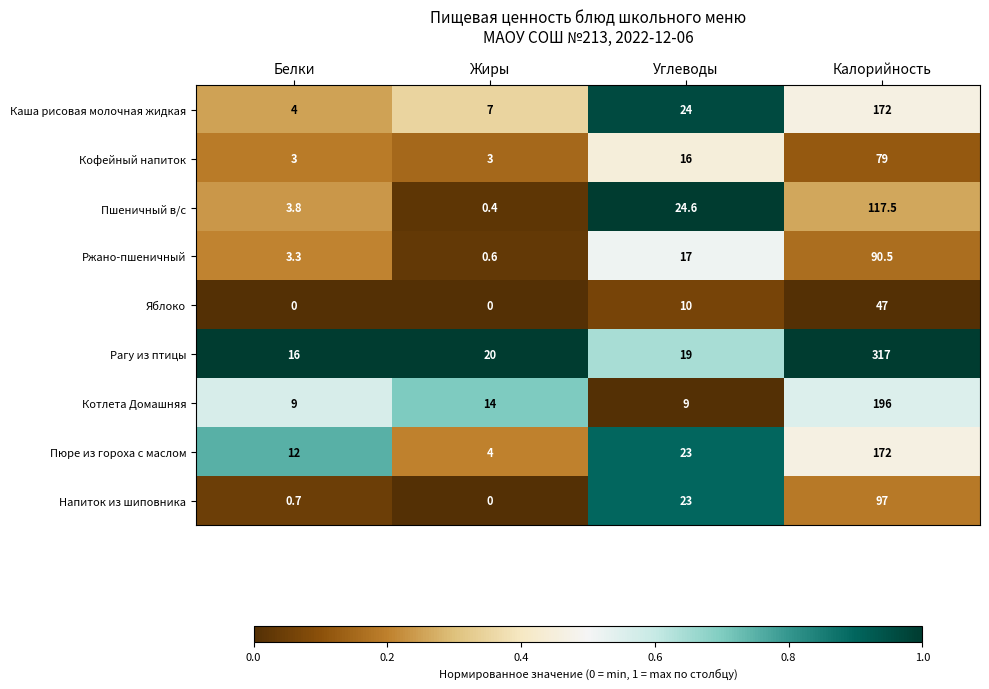

Which series has the widest spread of values?

Рагу из птицы